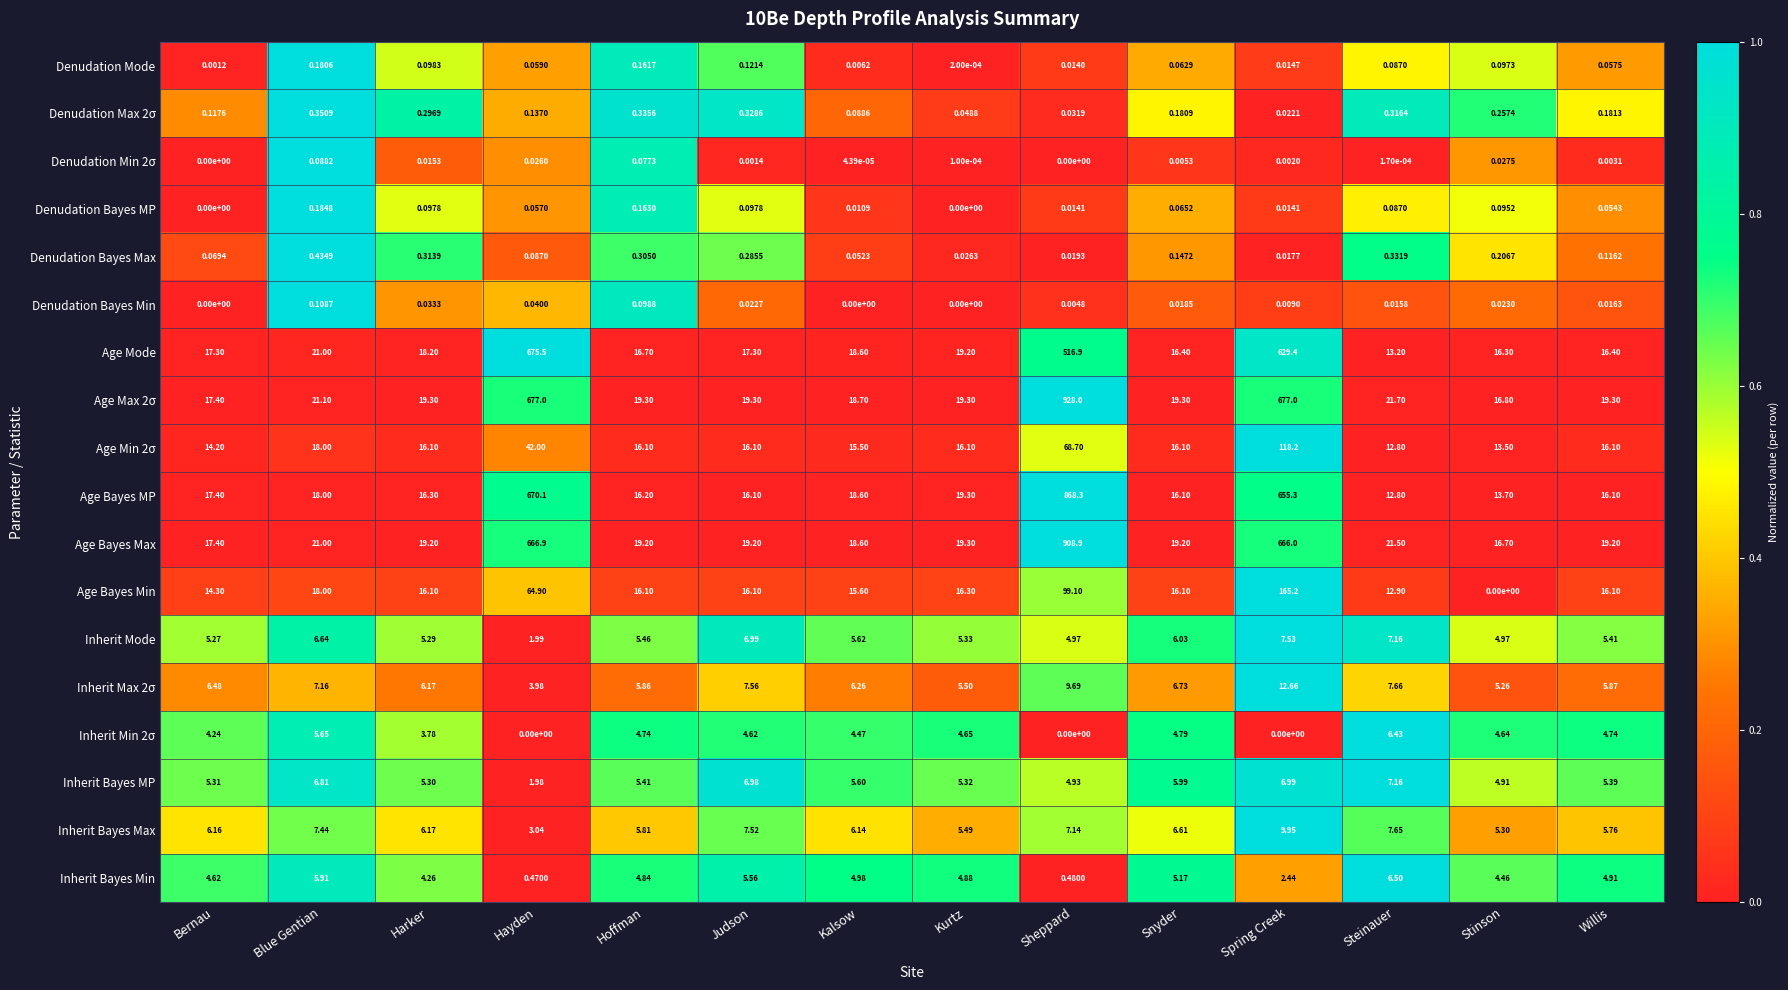

Which category has the highest value in the Inherit Bayes MP series?

Steinauer